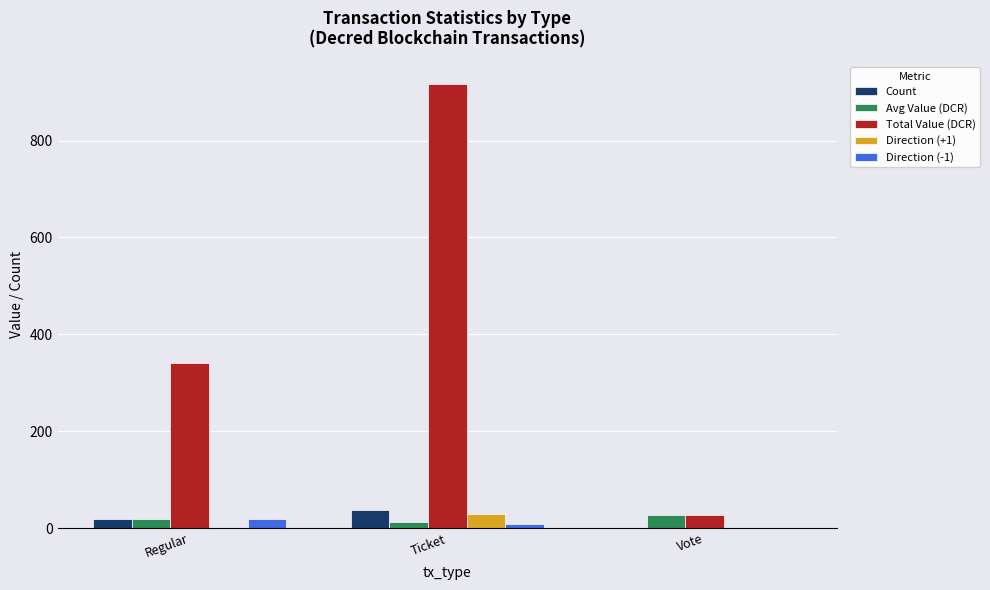

At which category is the sum across all series the highest?

Ticket